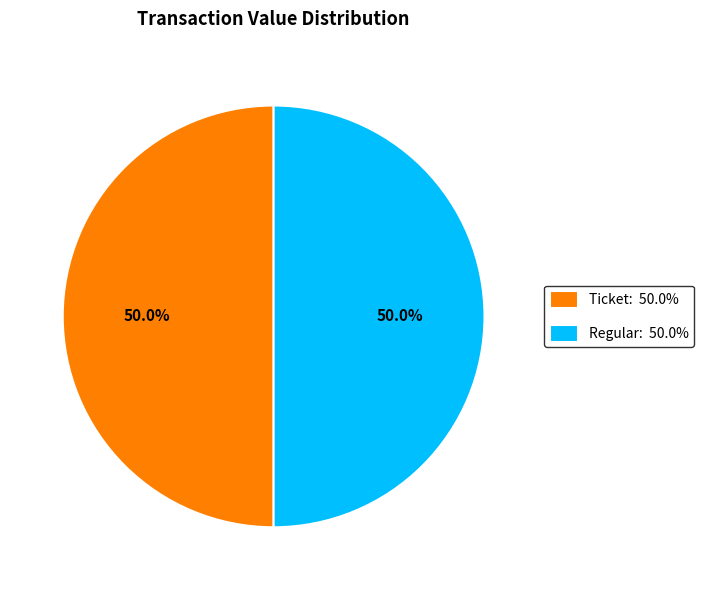

What percentage is NOT represented by Ticket: 50.0%?

50.0%